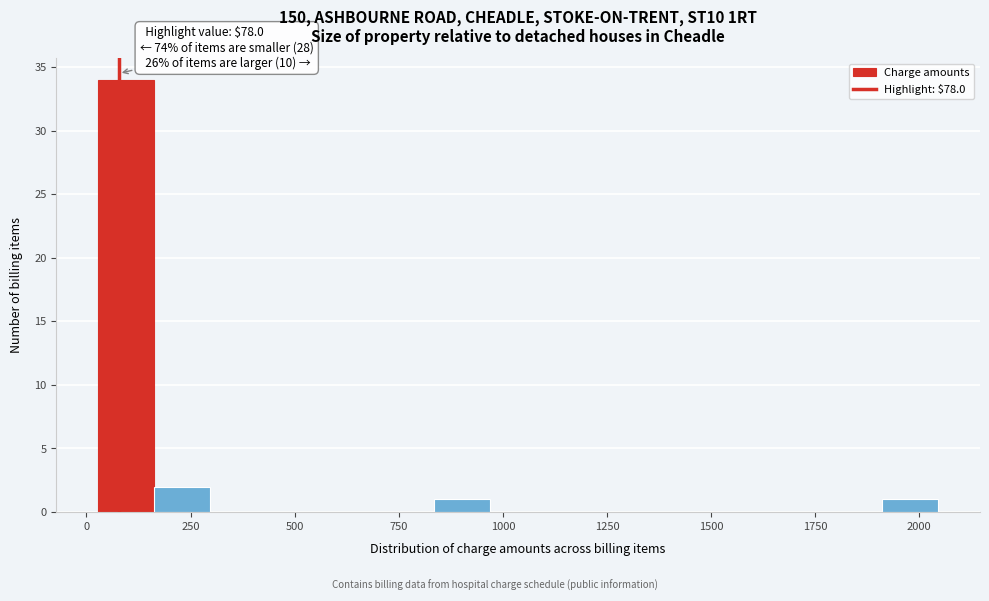

Read against the x-axis, roughly where is the centre of the tallest bar?

100